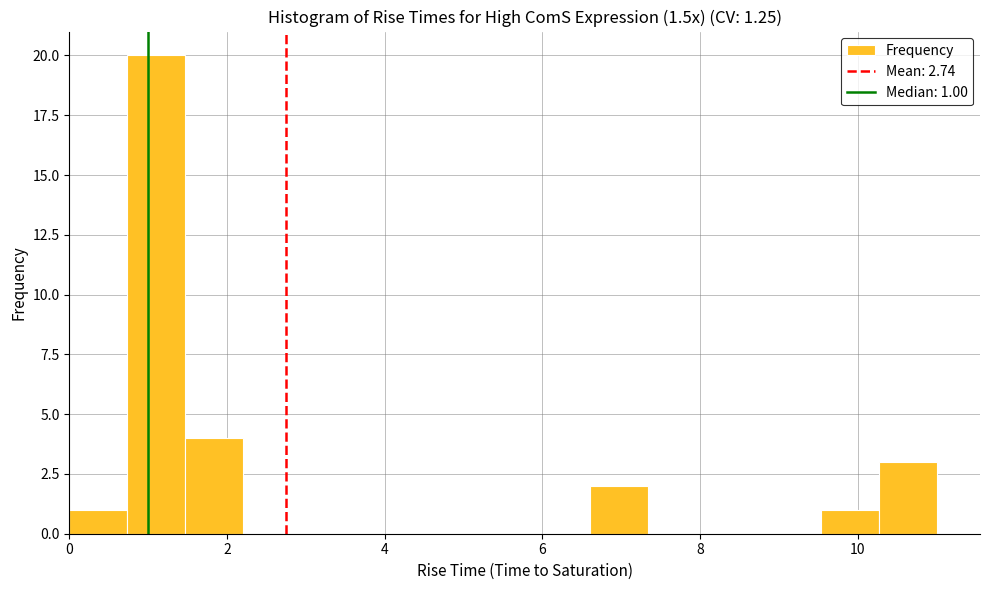

Read against the x-axis, roughly where is the centre of the tallest bar?

1.2